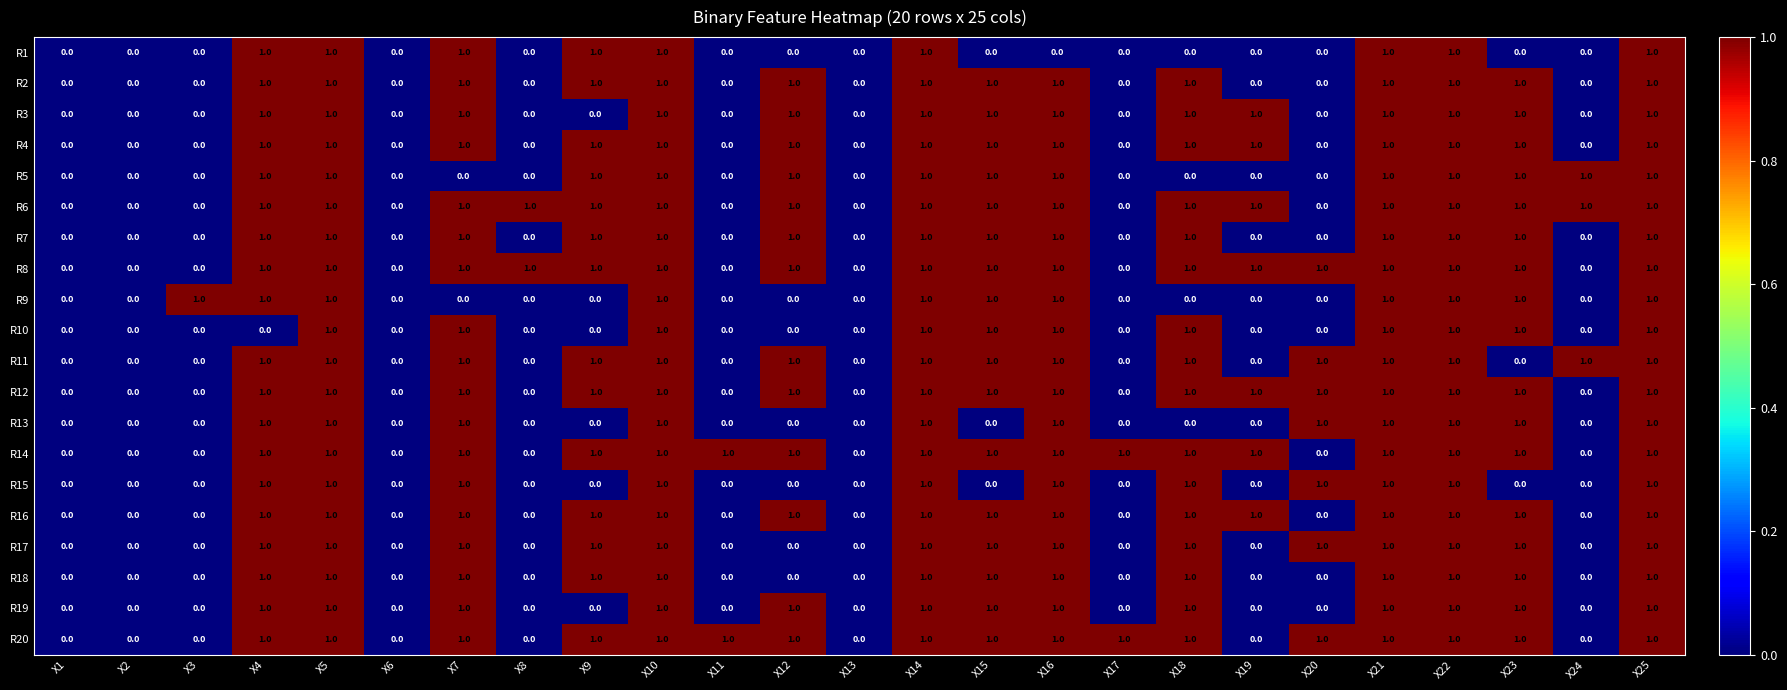

What is the total value across all series at X10?

20